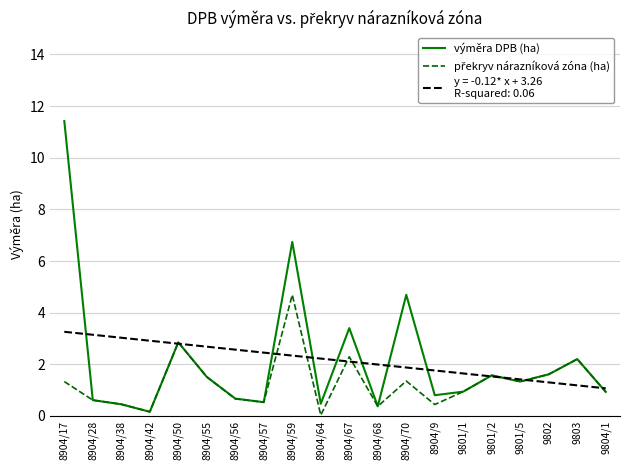

What position from the left is 8904/59?

9